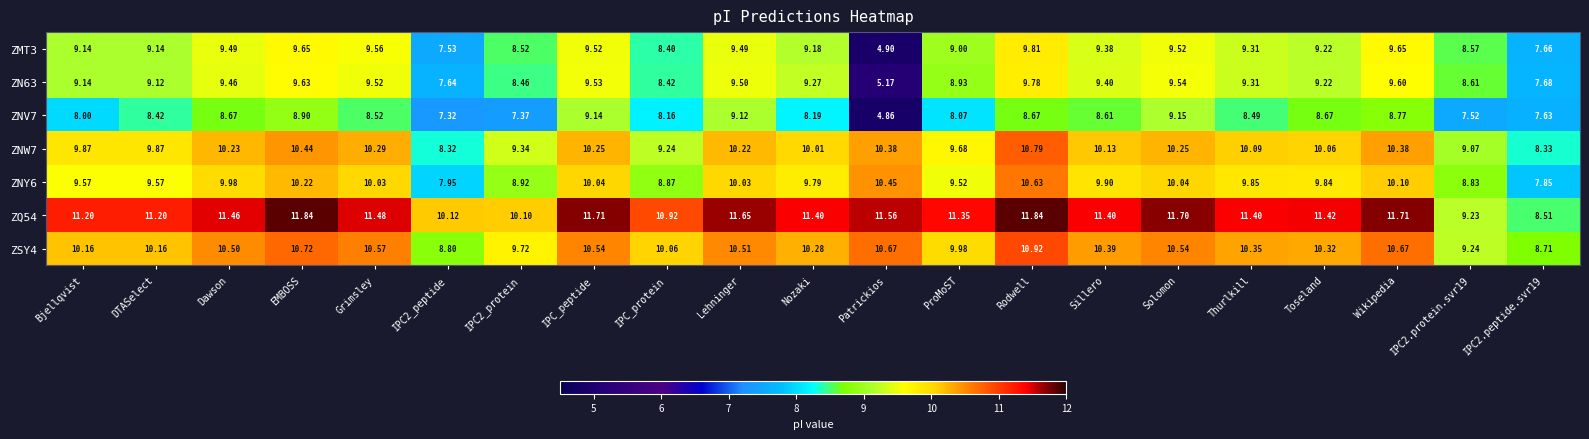

Is the value of ZNY6 at IPC_protein greater than the value of ZMT3 at IPC2_protein?

Yes